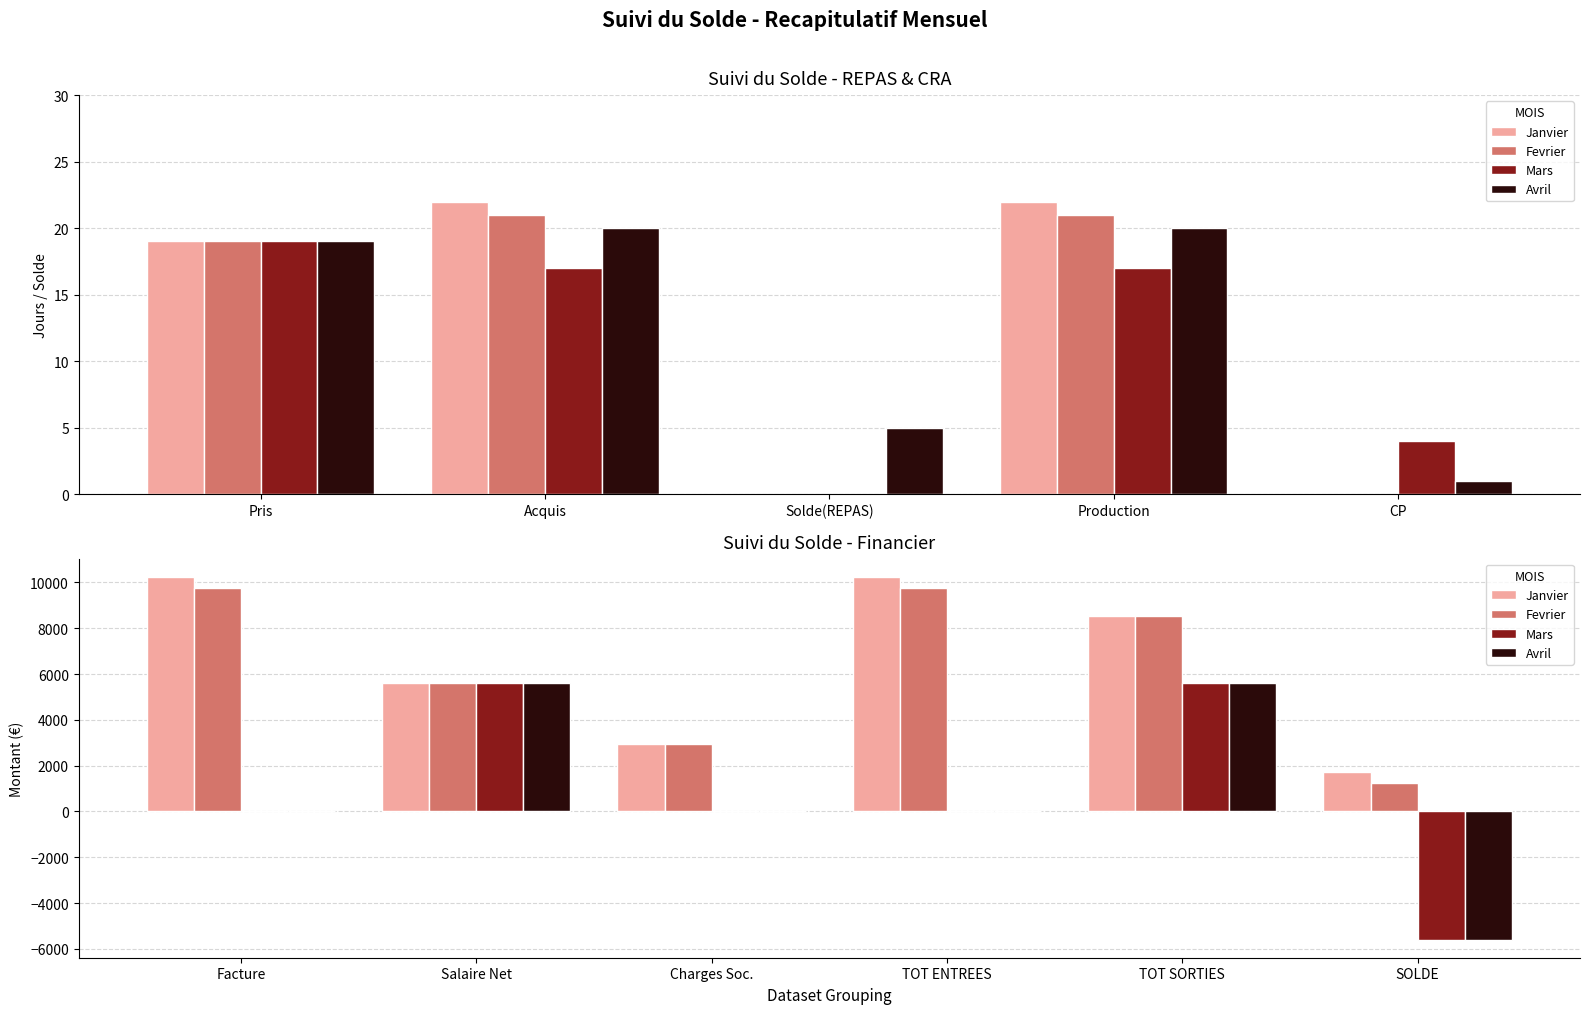

The Avril series shows 3373.3 at Salaire Net. True or false?

False